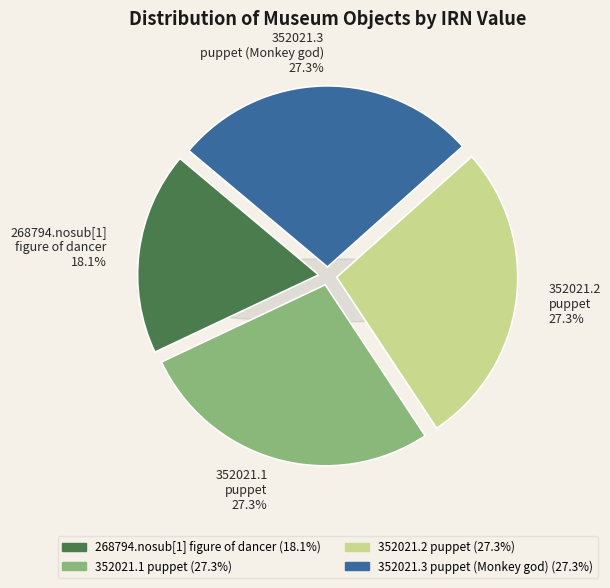

True or false: 352021.2
puppet accounts for 21% of the total.

False